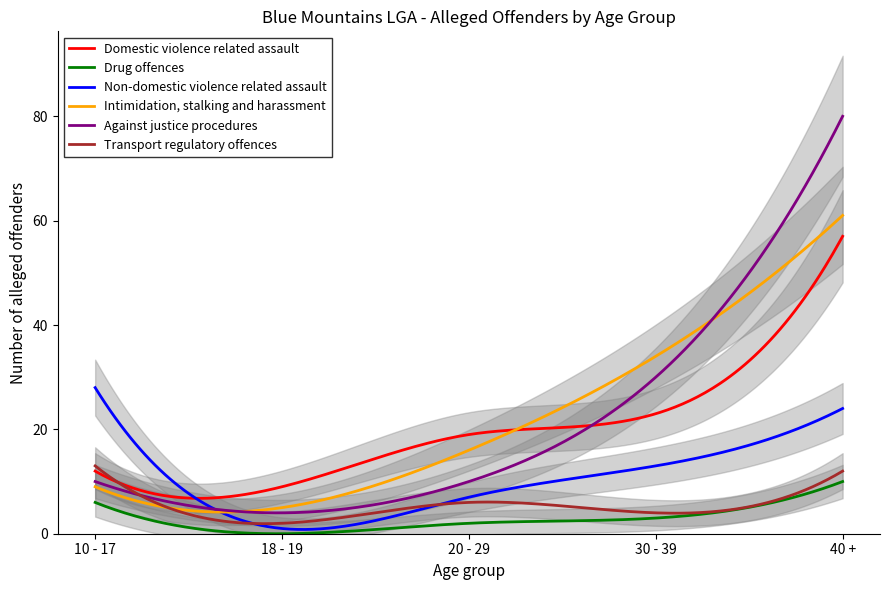

Which label corresponds to the smallest value in the chart?

18 - 19